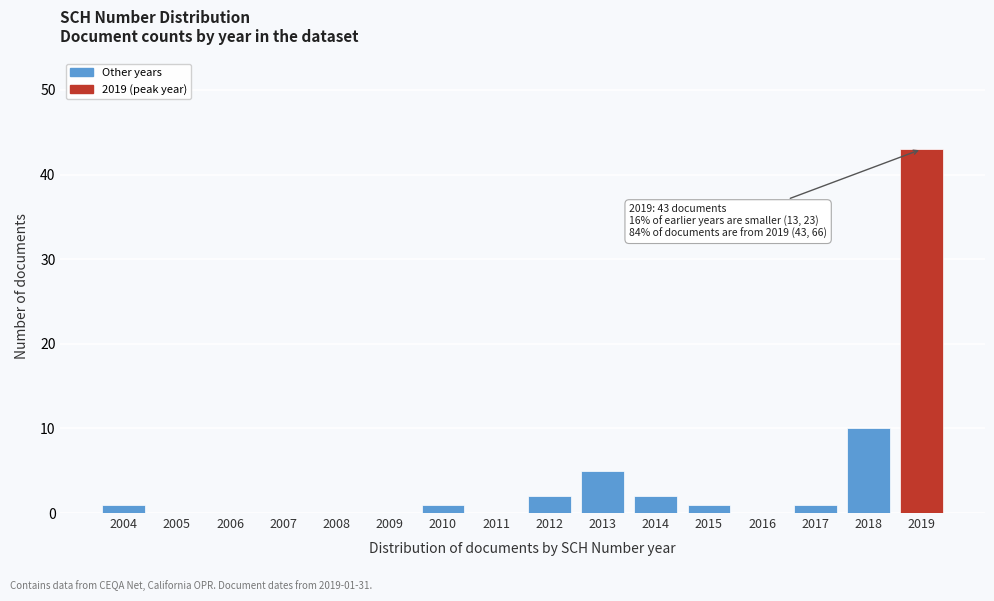

Reading left to right, extract all data points from this chart.

2004=1	2005=0	2006=0	2007=0	2008=0	2009=0	2010=1	2011=0	2012=2	2013=5	2014=2	2015=1	2016=0	2017=1	2018=10	2019=43